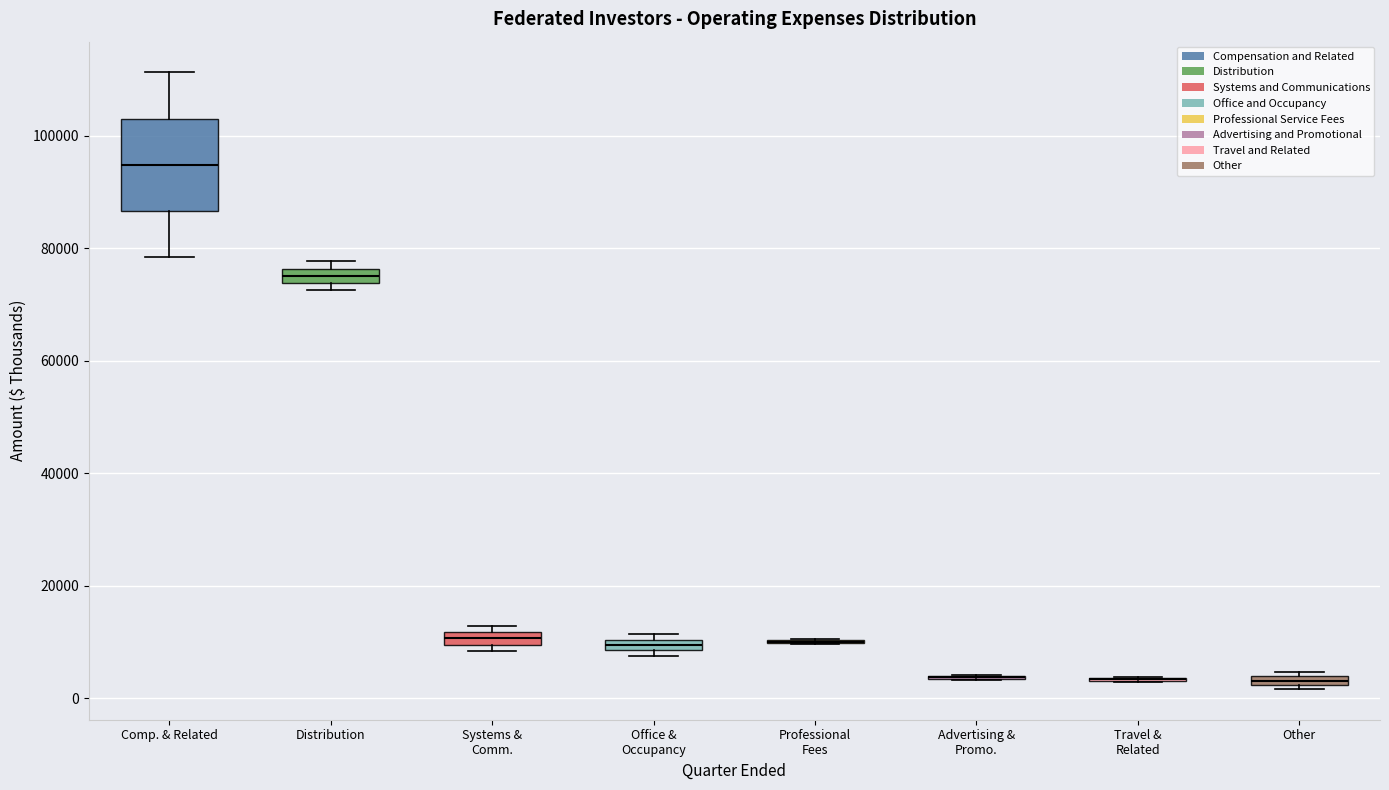

Which box is the tallest, from its lower edge to its upper edge?

Comp. & Related